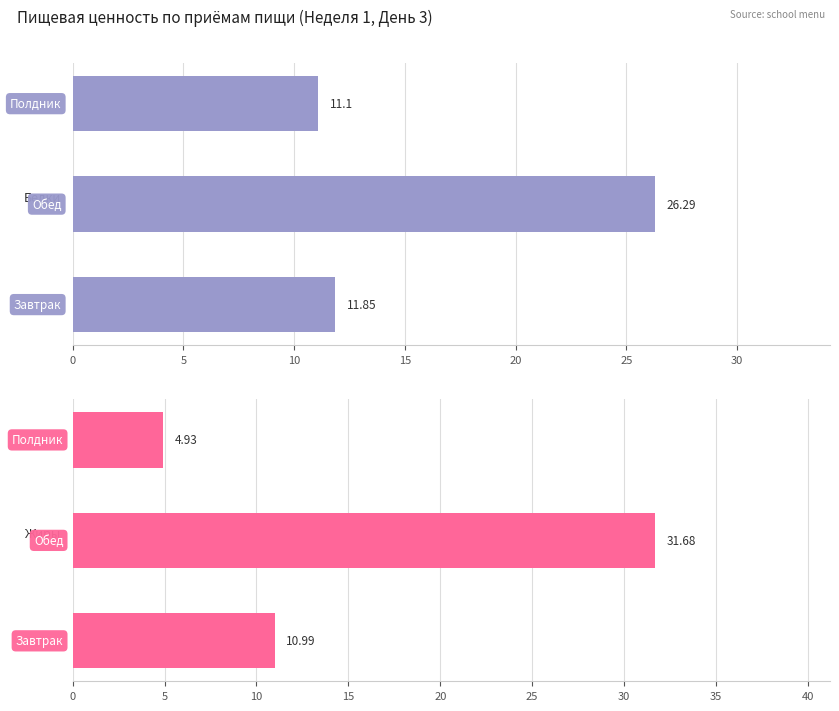

How many values in the Жиры series exceed 10?

2